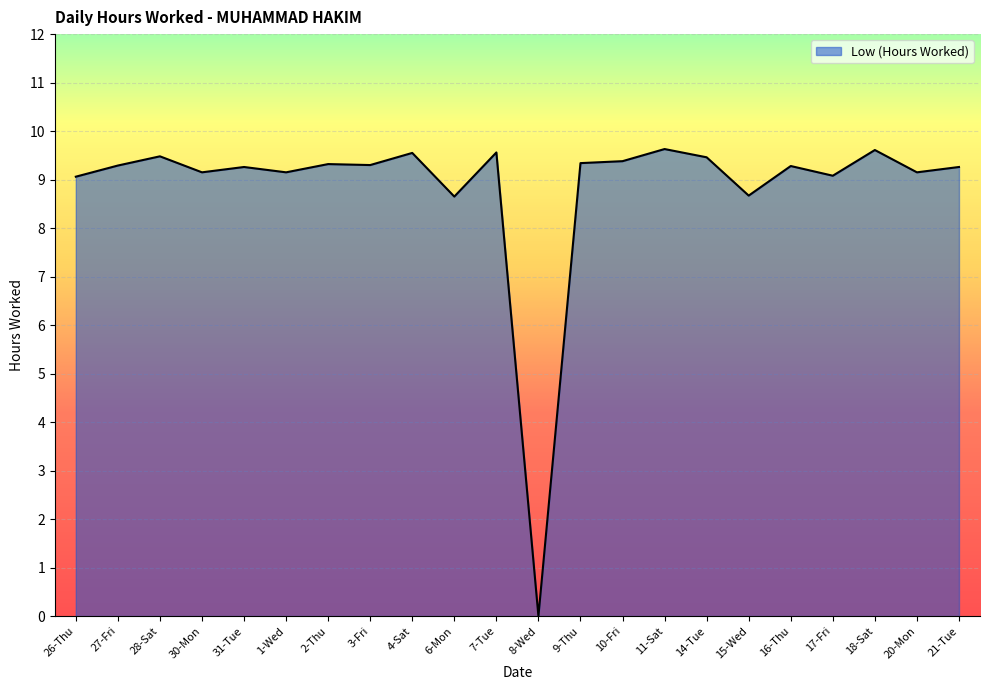

How many lines are shown in the chart?

1